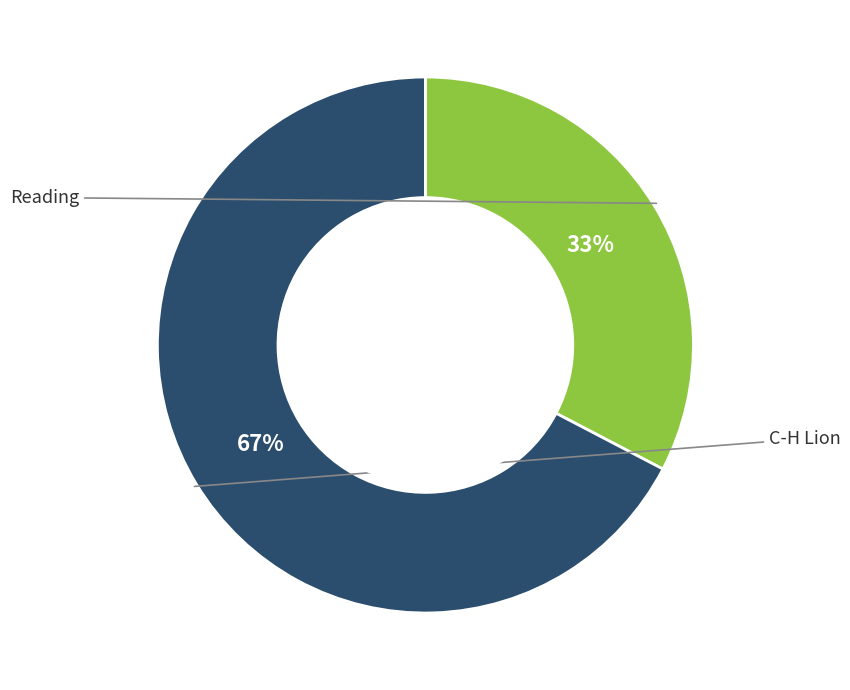

To the nearest percent, what is the average slice percentage?

50%